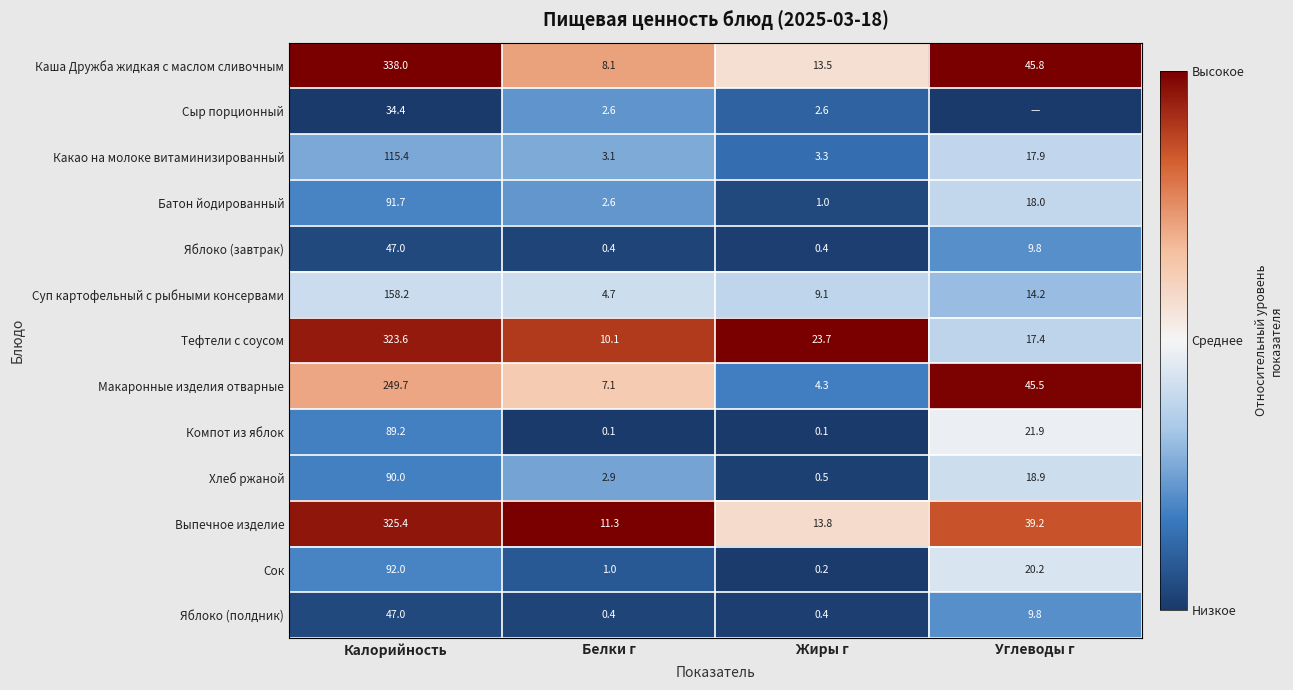

Rank the categories by Суп картофельный с рыбными консервами value from highest to lowest.

Калорийность, Углеводы г, Жиры г, Белки г